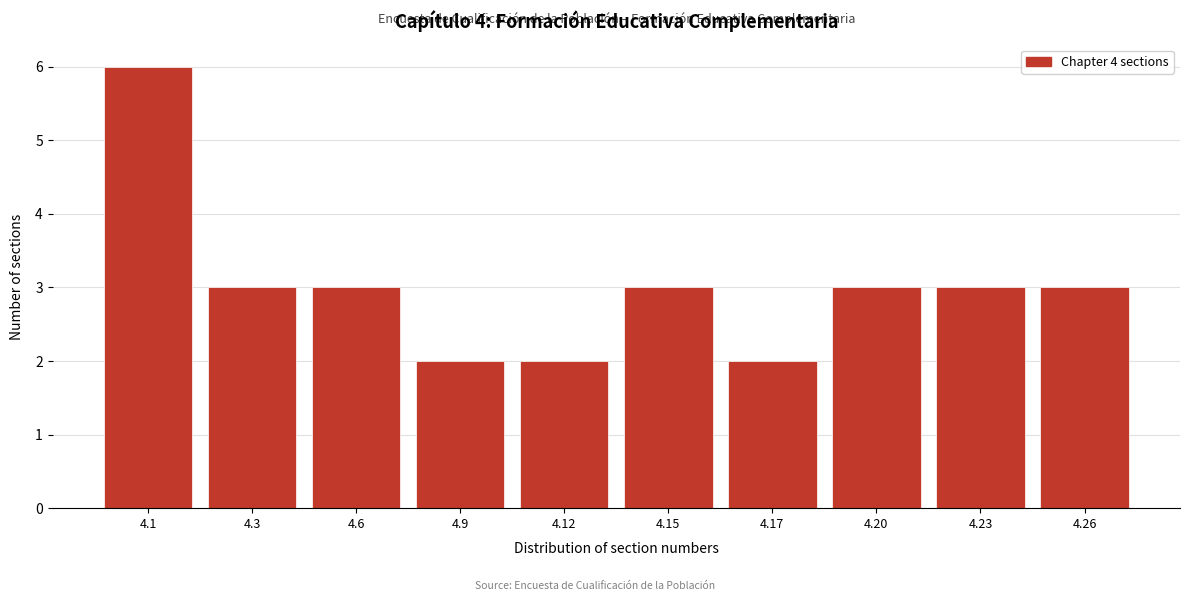

Reading left to right, transcribe all the data shown in this chart.

4.1=6	4.3=3	4.6=3	4.9=2	4.12=2	4.15=3	4.17=2	4.20=3	4.23=3	4.26=3